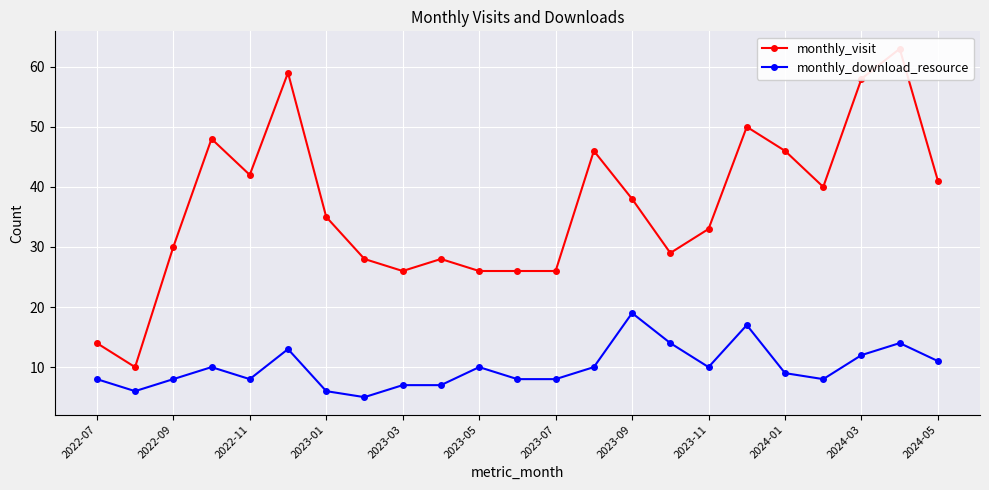

What is the difference between the maximum and second lowest values in the monthly_download_resource series?

13